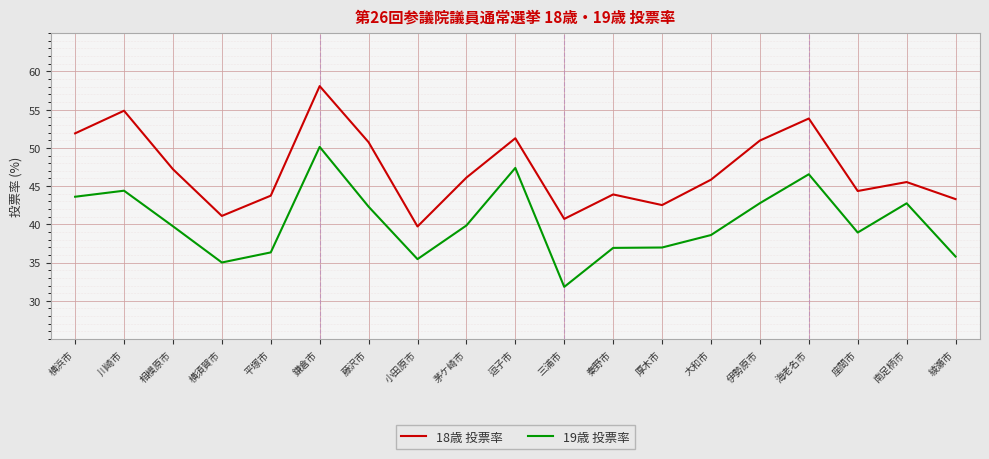

What are all the series names shown in the legend?

18歳 投票率, 19歳 投票率